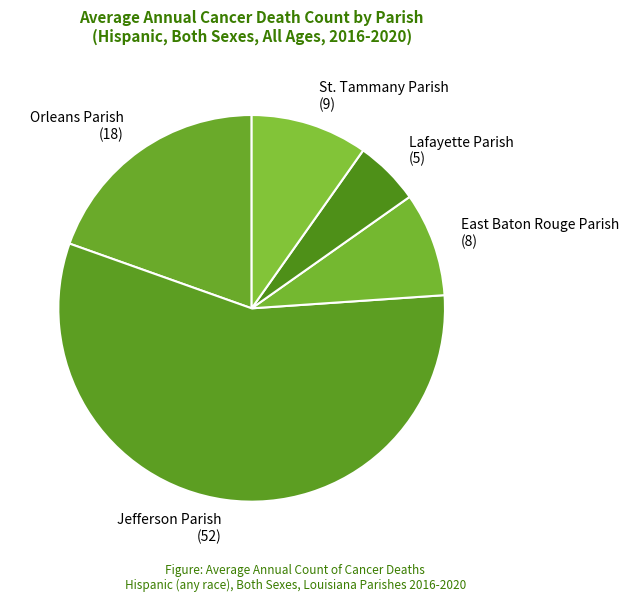

Combined, do Jefferson Parish (52) and Orleans Parish (18) account for over 50%?

Yes